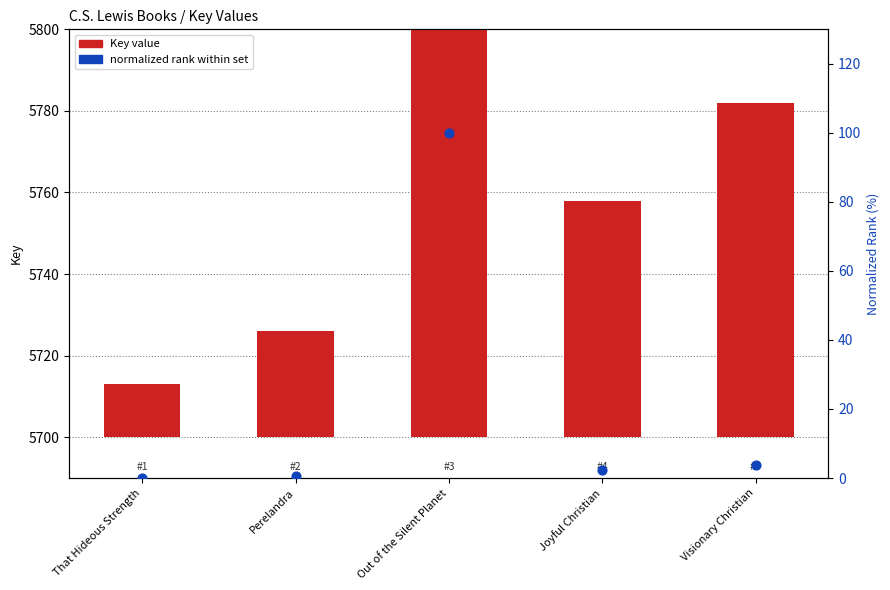

Which series contains the highest Y value?

Key value